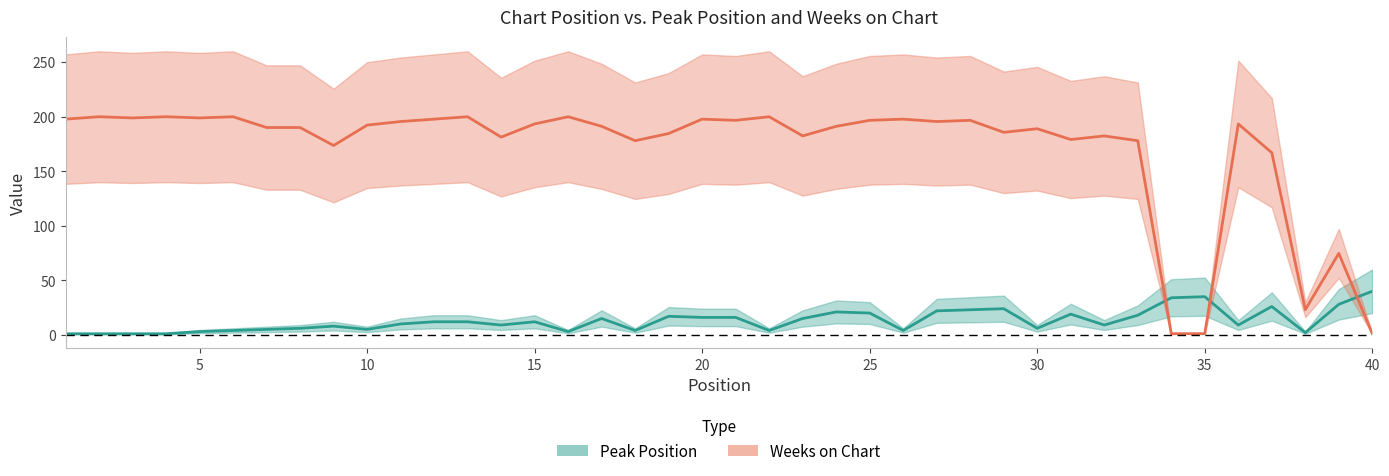

Is the value of Weeks on Chart at 11 greater than the value of Peak Position at 12?

Yes